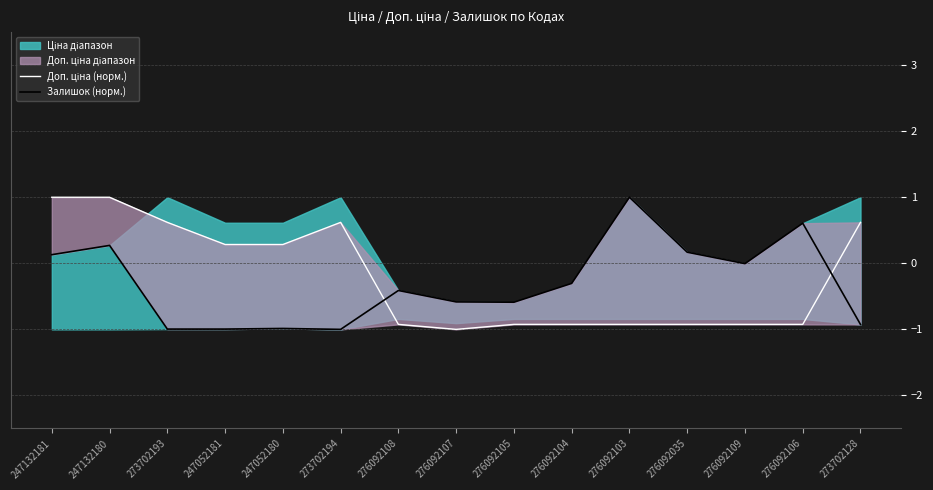

The Доп. ціна (норм.) series shows 0.2 at 273702194. True or false?

False